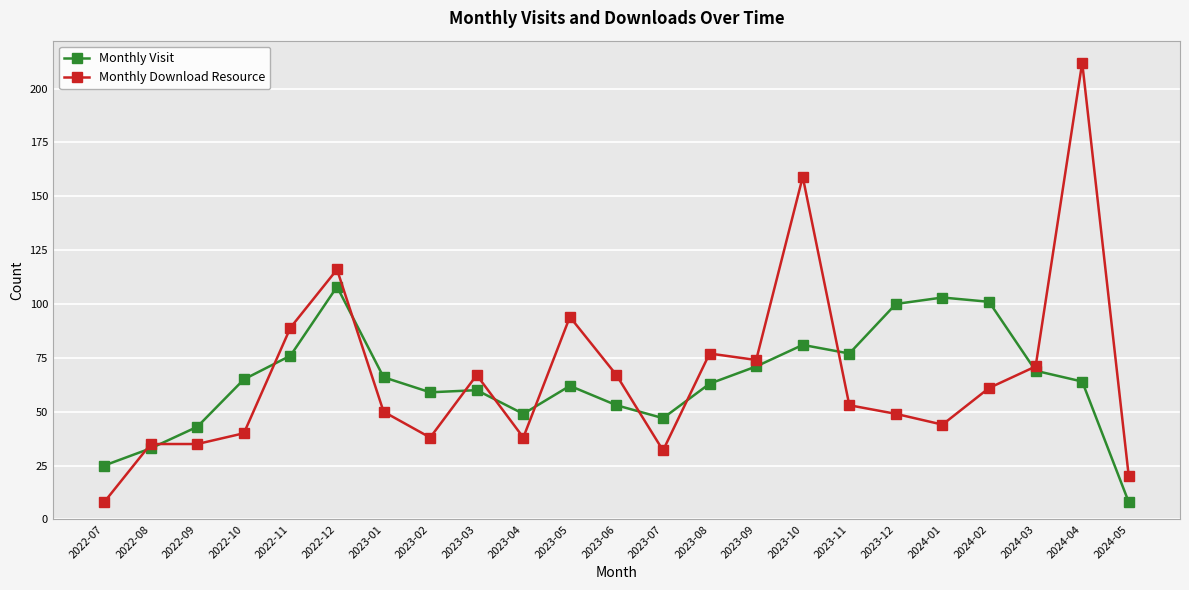

At which label is Monthly Download Resource closest to 110?

2022-12